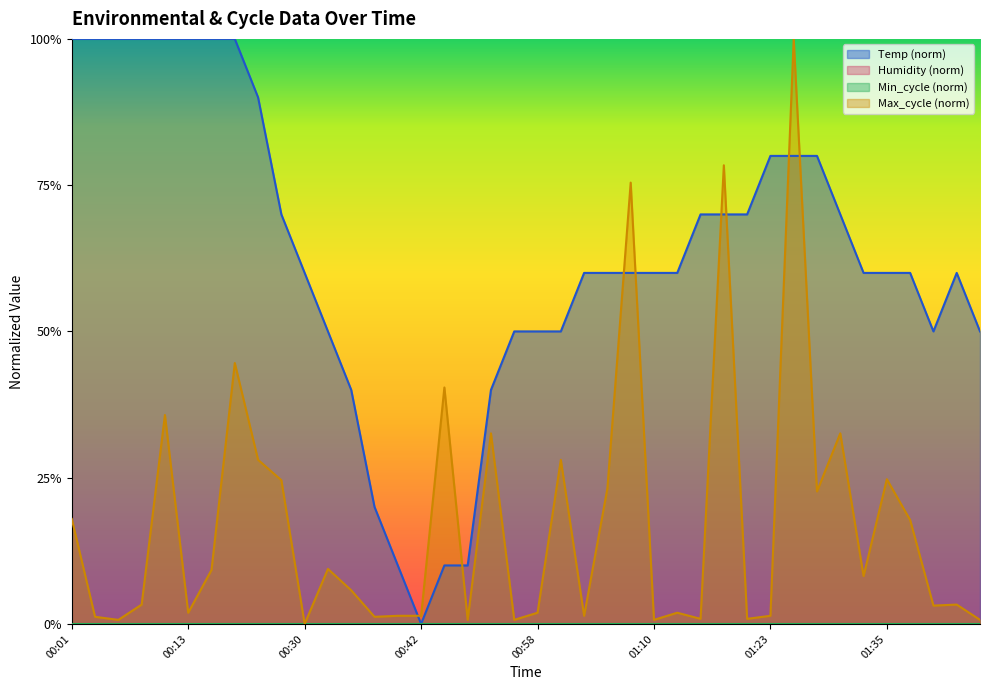

Is the value of Temp at 00:35 greater than the value of Max_cycle at 00:35?

Yes